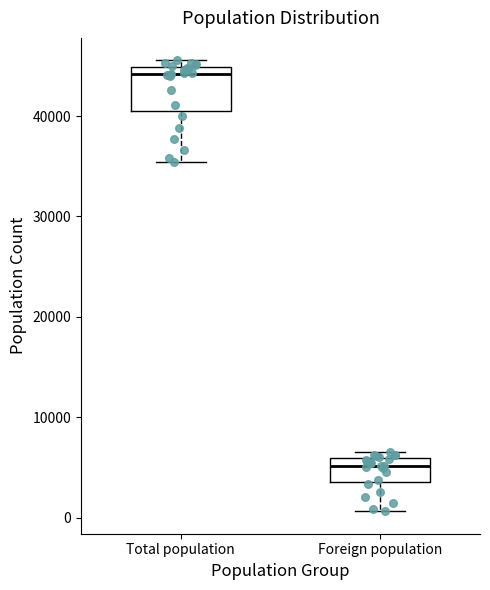

Which box is the tallest, from its lower edge to its upper edge?

Total population